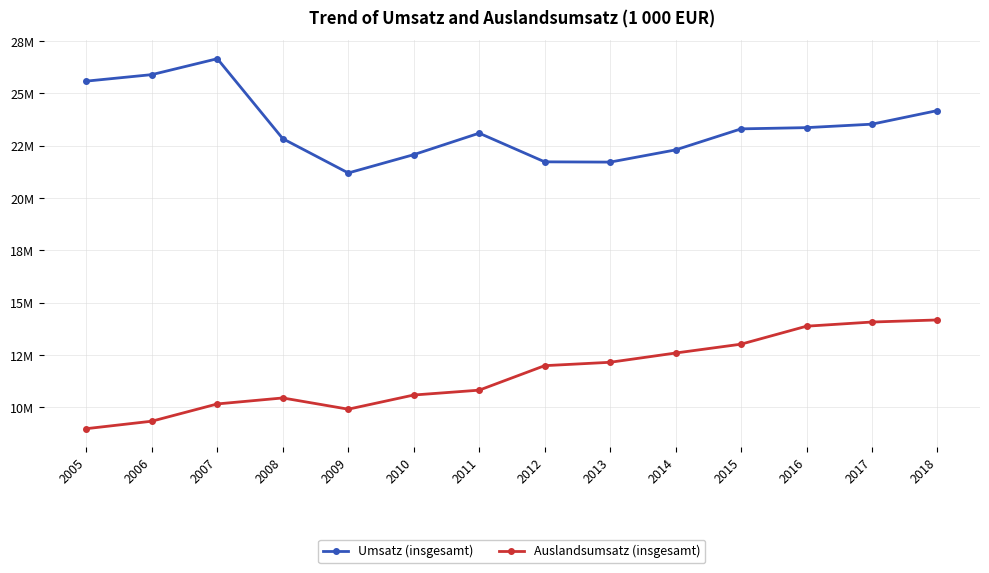

Is this an area chart (filled region under the line)?

No